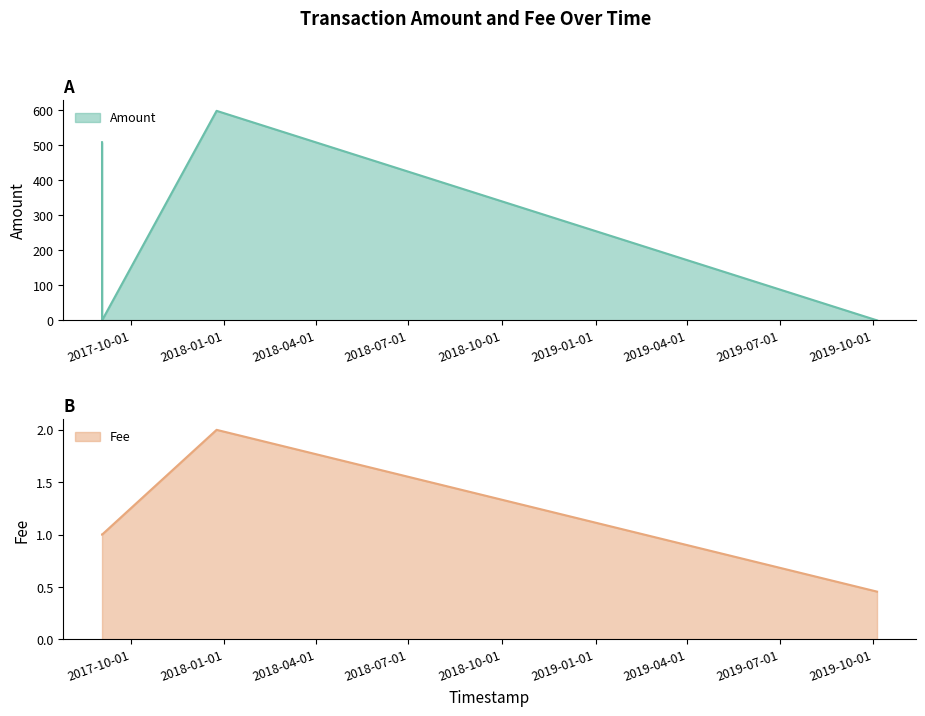

Which has a higher value, 2019-10-04 14:30:44 or 2017-09-02 18:58:56?

2017-09-02 18:58:56